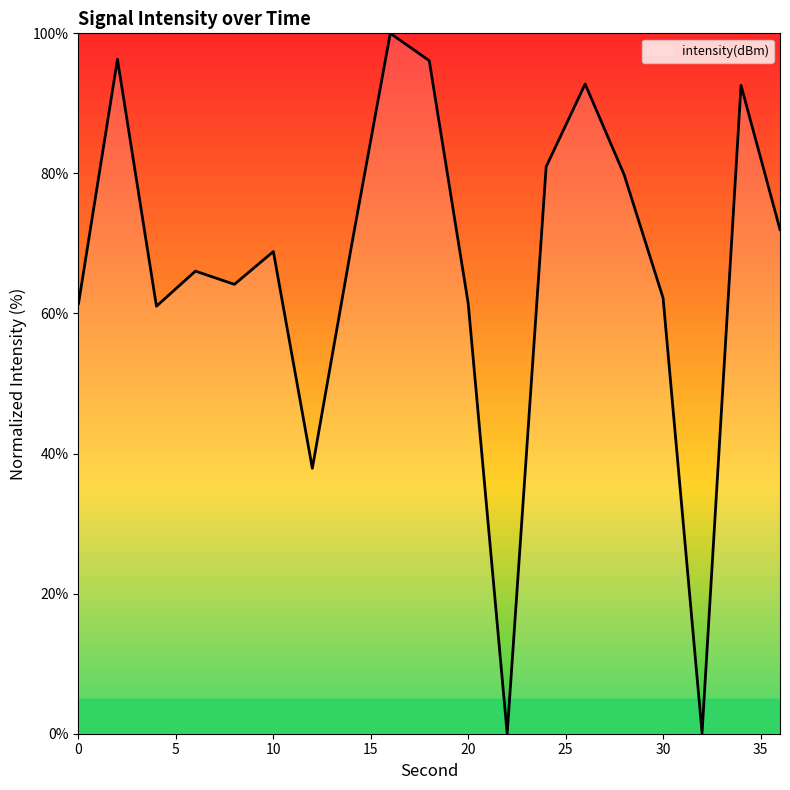

What is the greatest value displayed?

100.0